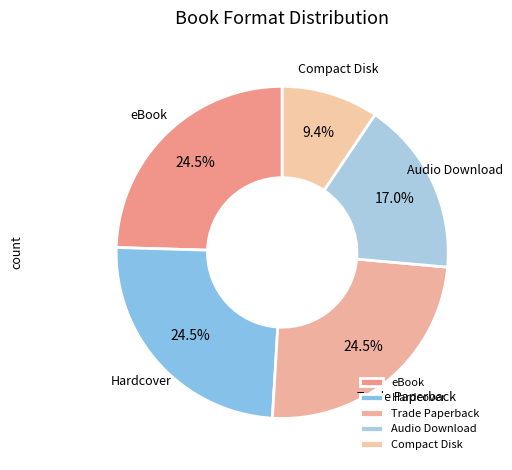

Is there any slice that represents more than half of the pie?

No